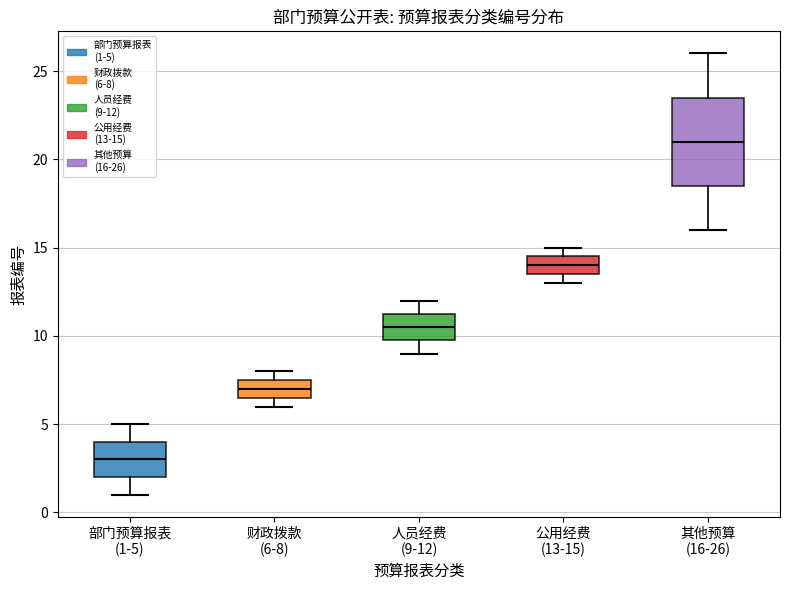

Which box has the lowest median line?

部门预算报表 (1-5)